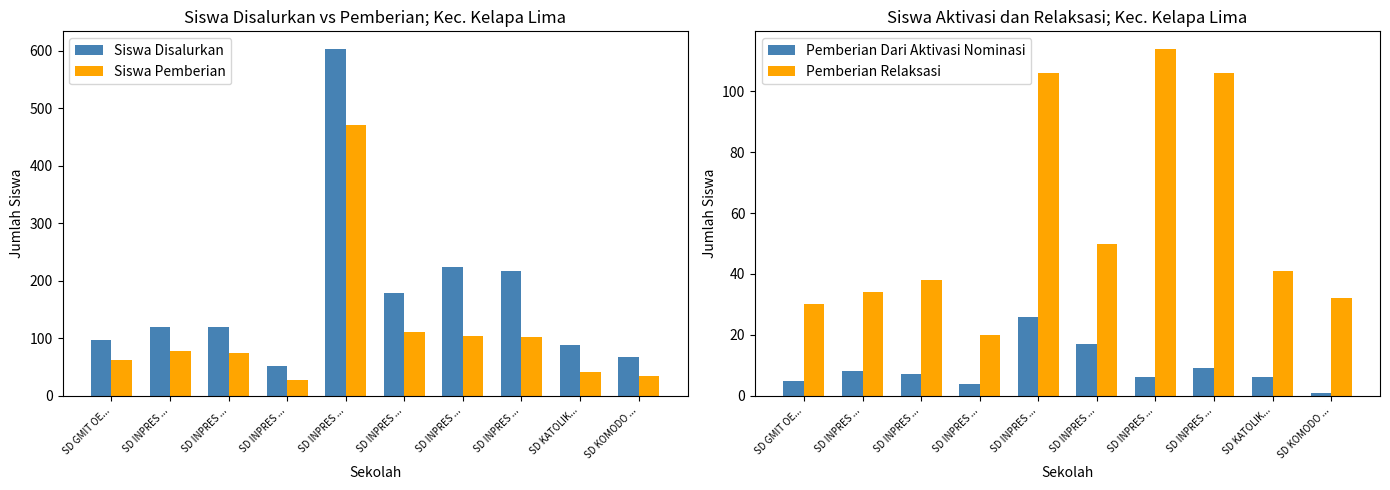

What is the average value of the Pemberian Dari Aktivasi Nominasi series?

9